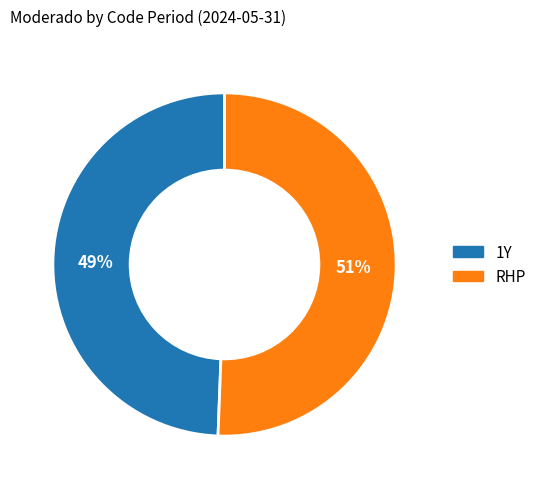

Which category accounts for the majority?

RHP